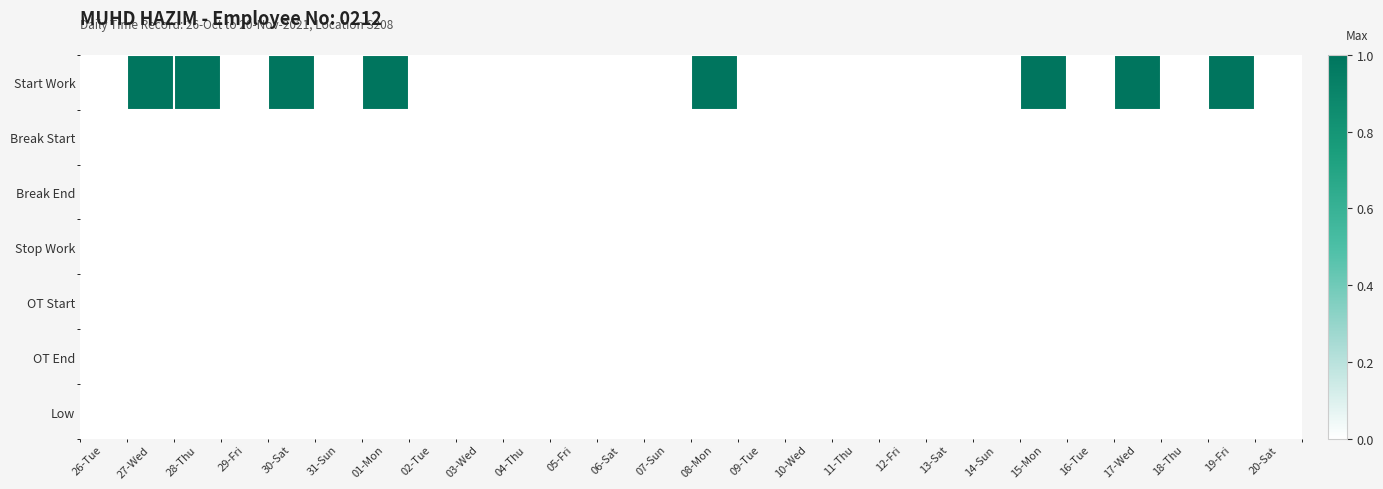

What is the difference between the highest and lowest values at 27-Wed?

1